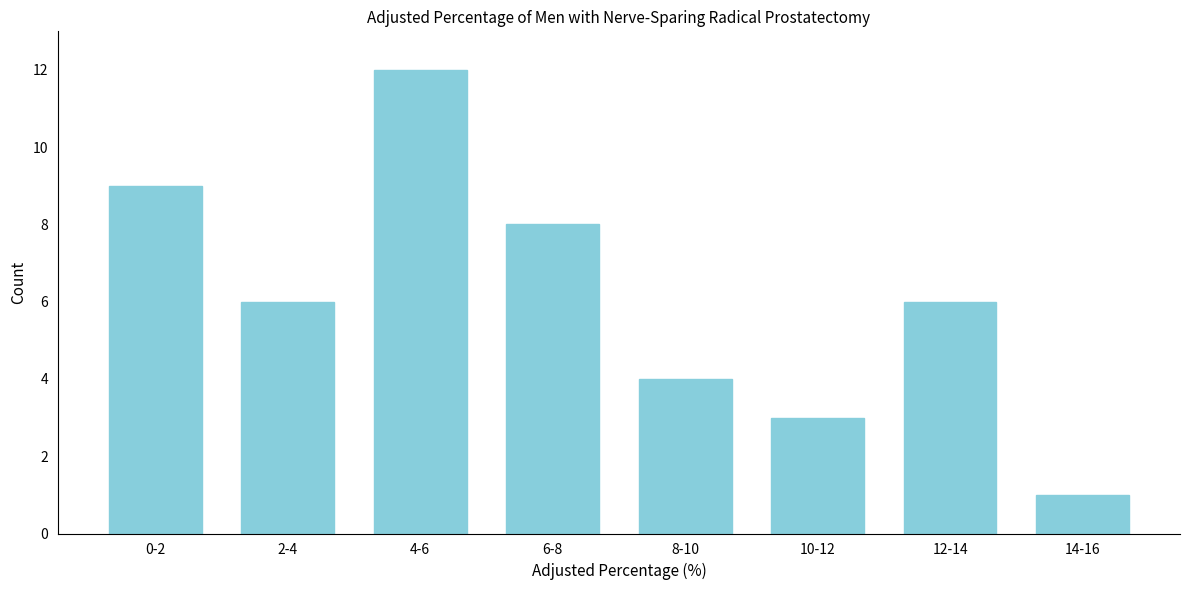

Reading left to right, extract all data points from this chart.

9	6	12	8	4	3	6	1